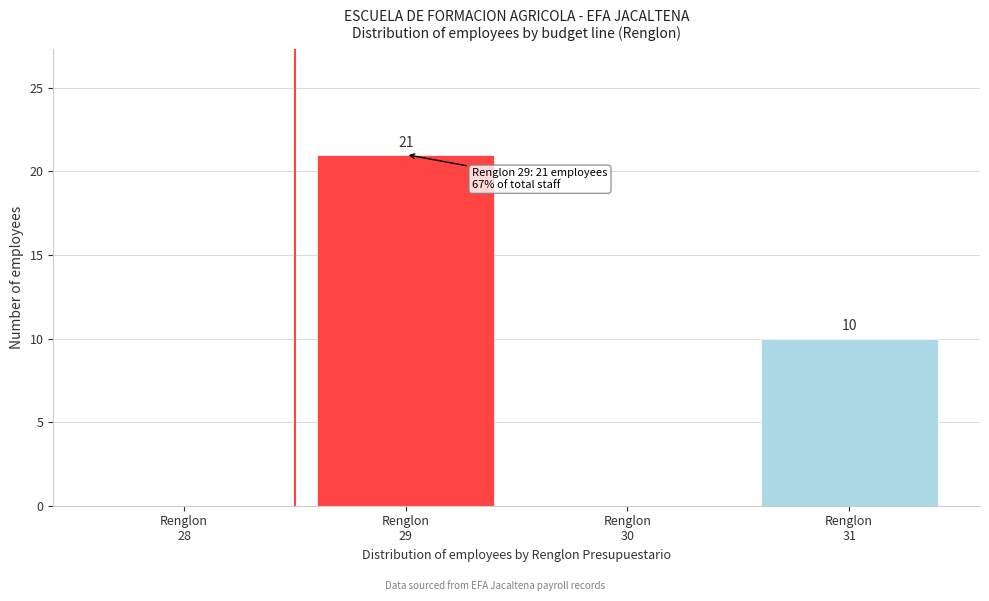

What is the sum of all values?

31